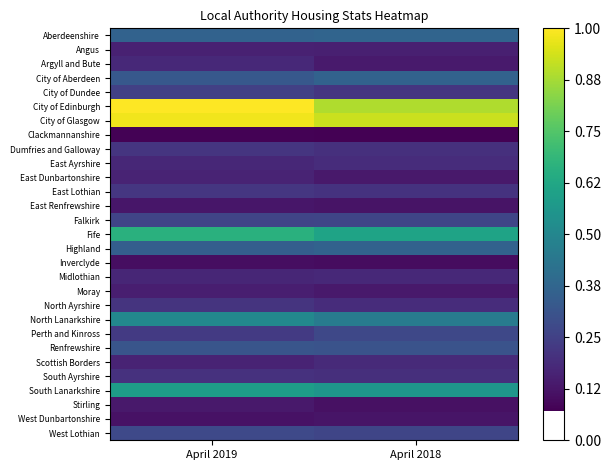

What is the minimum value shown in the chart?

0.1